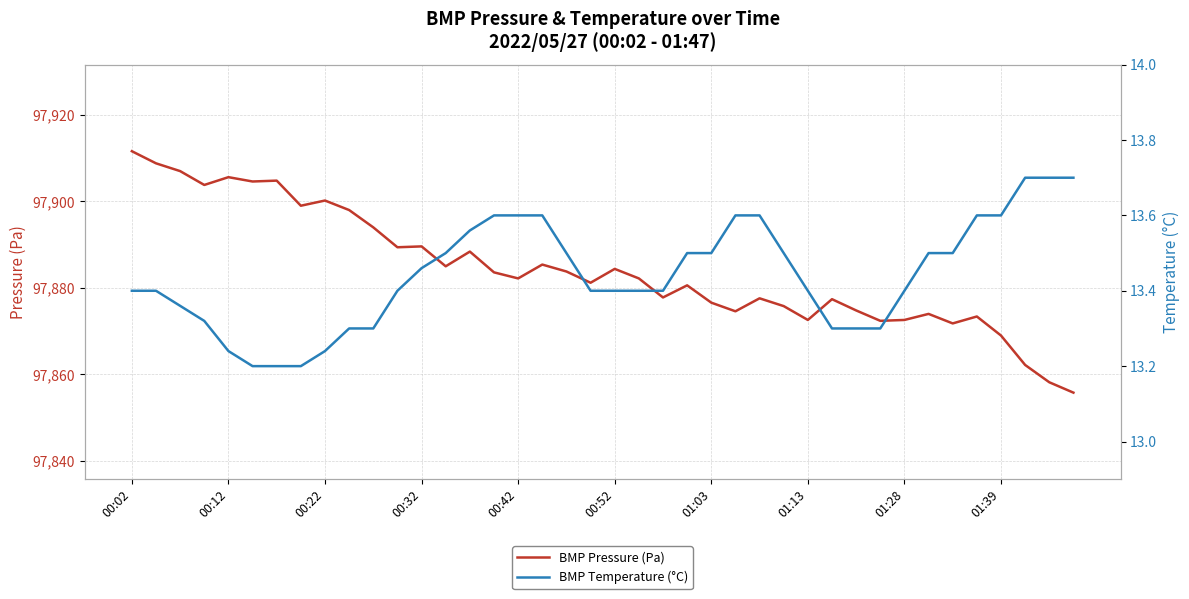

List the series in order of their peak value, highest first.

BMP Pressure (Pa), BMP Temperature (°C)